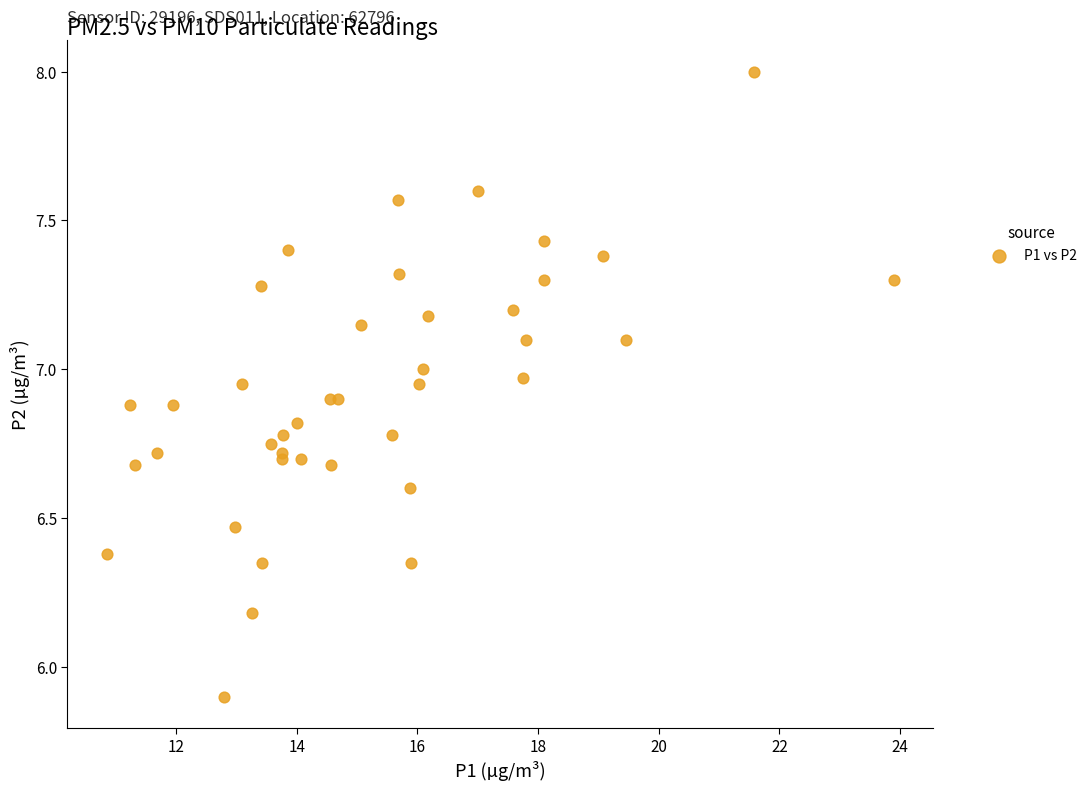

What Y value in the scatter plot is closest to 6?

5.9